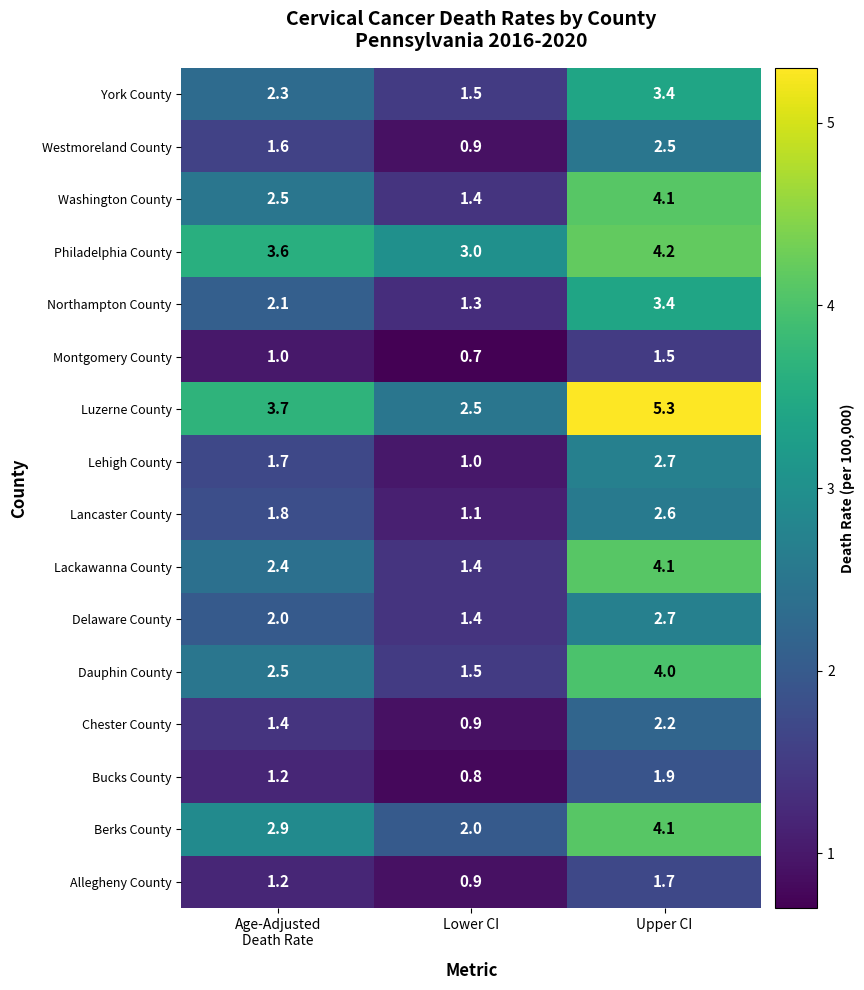

Between Lower CI and Upper CI, which series saw the biggest shift?

Luzerne County